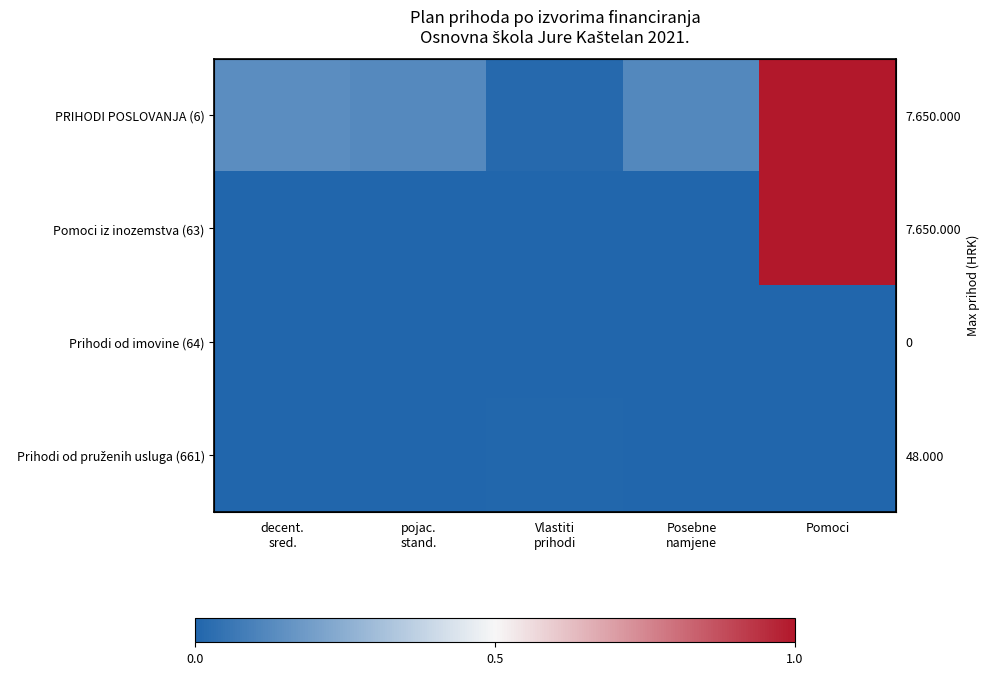

Which category has the highest value in the Prihodi od pruženih usluga (661) series?

Vlastiti prihodi